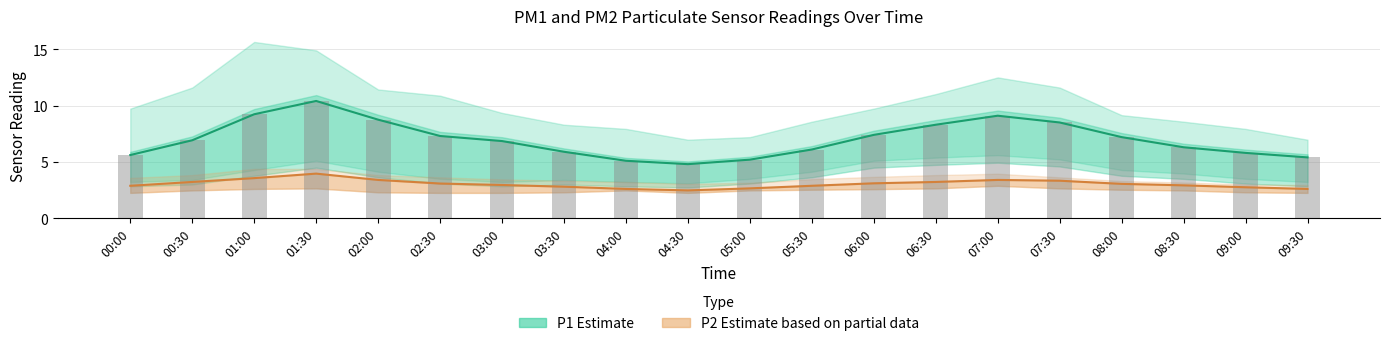

What are all the series names shown in the legend?

P1 (Estimate), P2 (Estimate based on partial data)